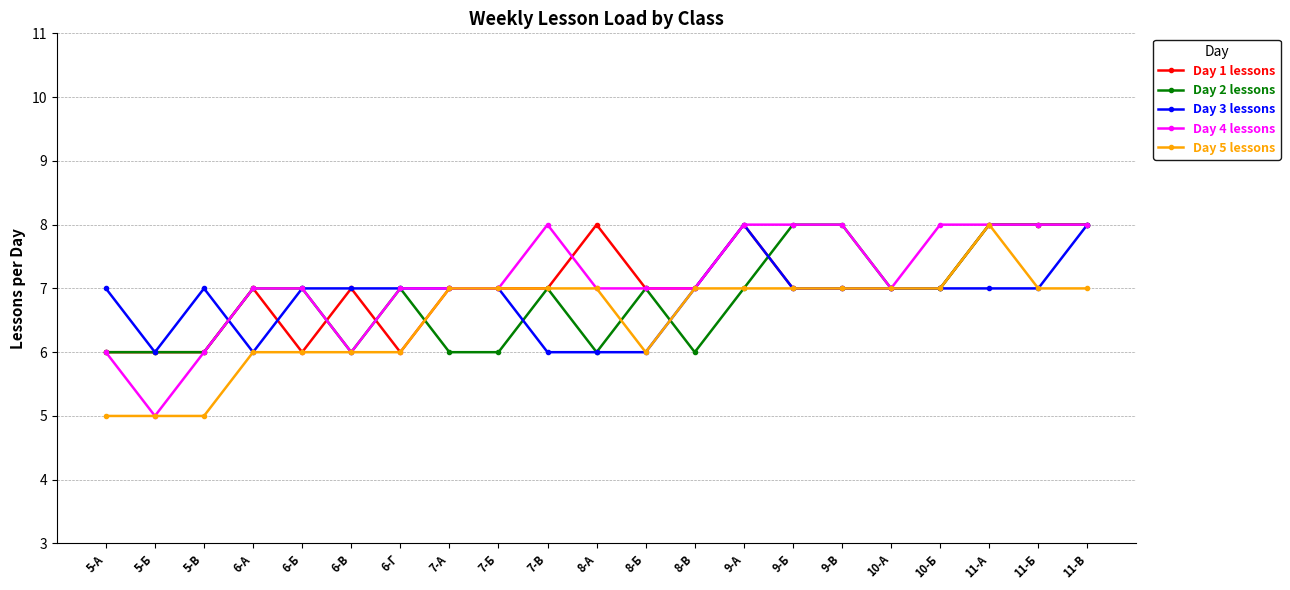

What position from the left is 11-Б?

20